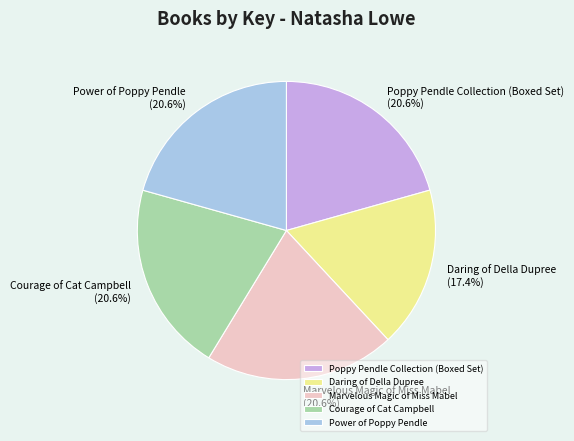

What is the ratio of the value at Daring of Della Dupree to the value at Courage of Cat Campbell?

0.8